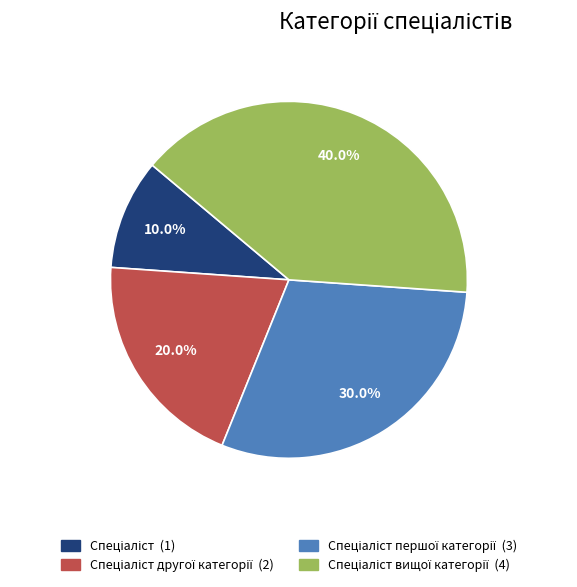

Is there a majority slice in this chart?

No